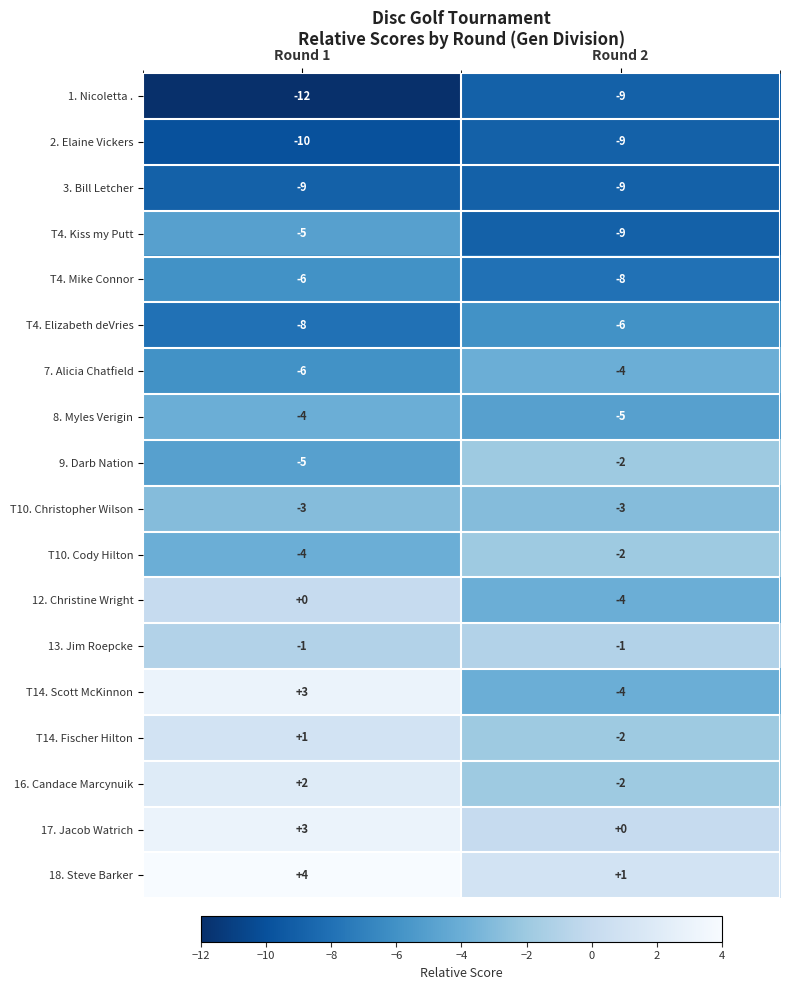

The T14. Scott McKinnon series shows -4 at Round 2. True or false?

True